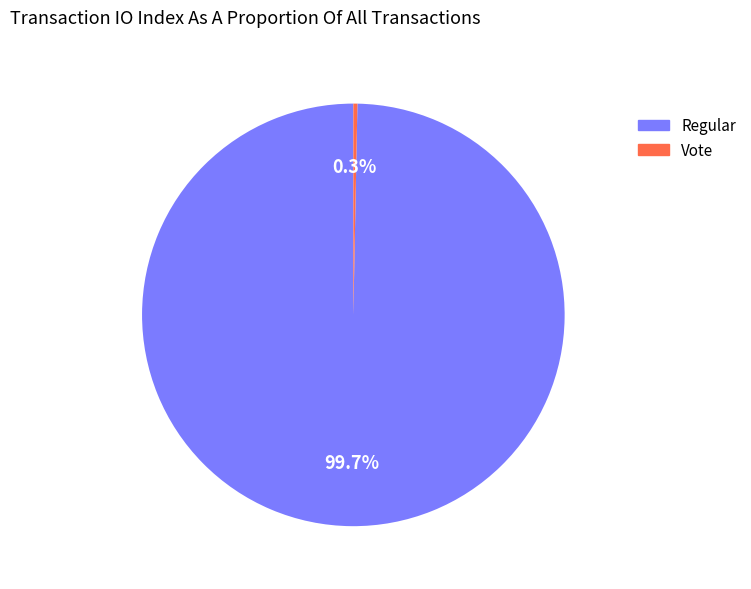

Which slice is the smallest?

Vote